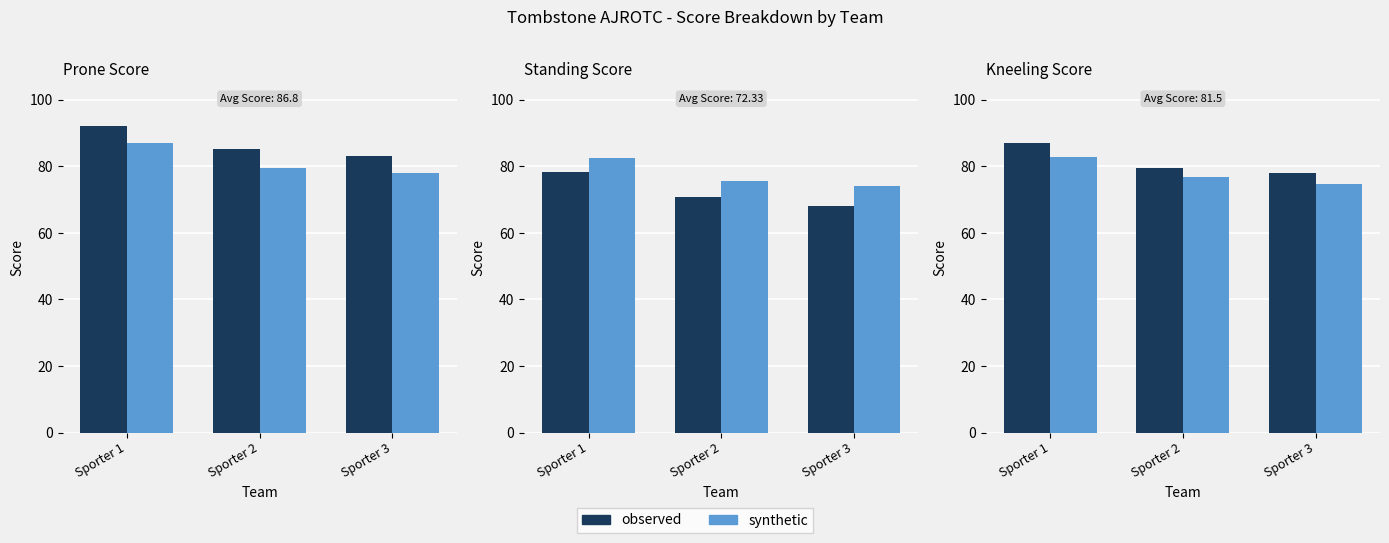

What are all the series names shown in the legend?

observed, synthetic